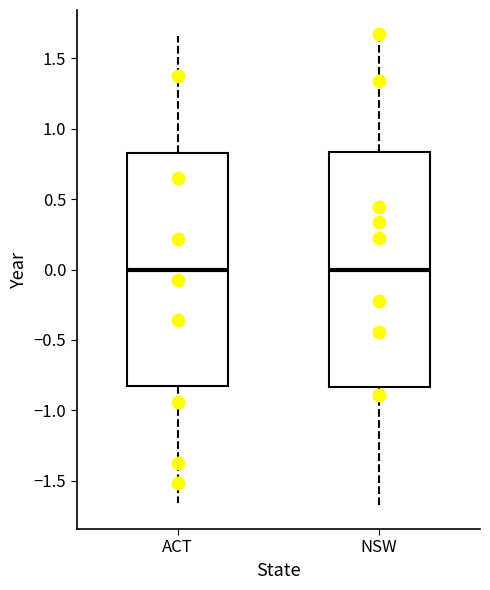

Reading left to right, transcribe this box plot: for each box, give where its median line is, the range the box spans, and where its two whiskers end, as read against the y-axis. The values are not printed on the chart, so give them approximately, as read against the axis.

ACT: median 0.00, box -0.85 to 0.85, whiskers -1.65 to 1.65
NSW: median 0.00, box -0.85 to 0.85, whiskers -1.70 to 1.70